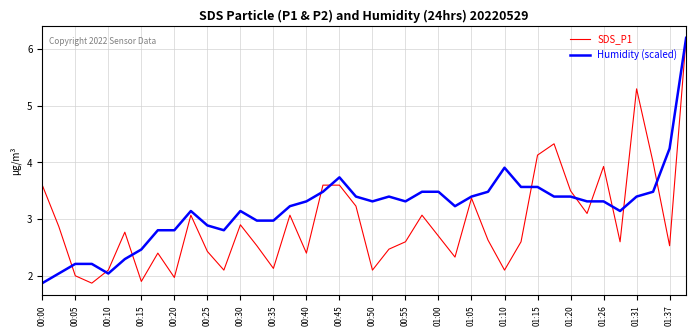

Rank the series by their average value, from highest to lowest.

Humidity (scaled), SDS_P1